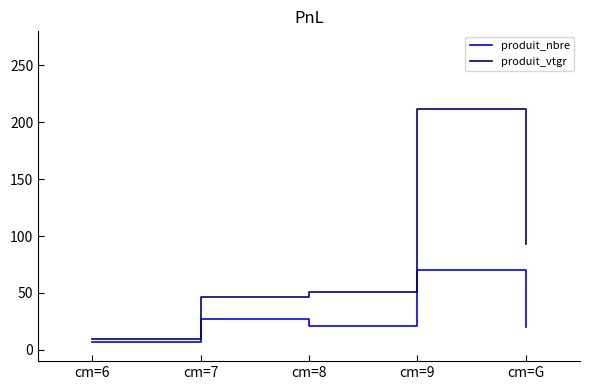

What value does the produit_vtgr series have at cm=8?

50.7